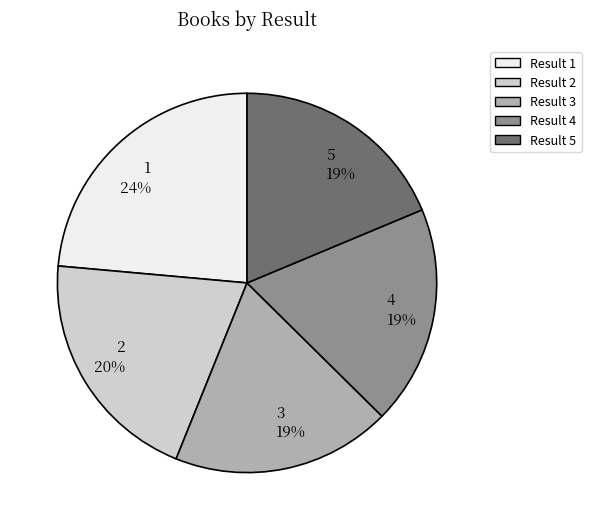

Is the sum of 5 19% and 3 19% greater than half?

No